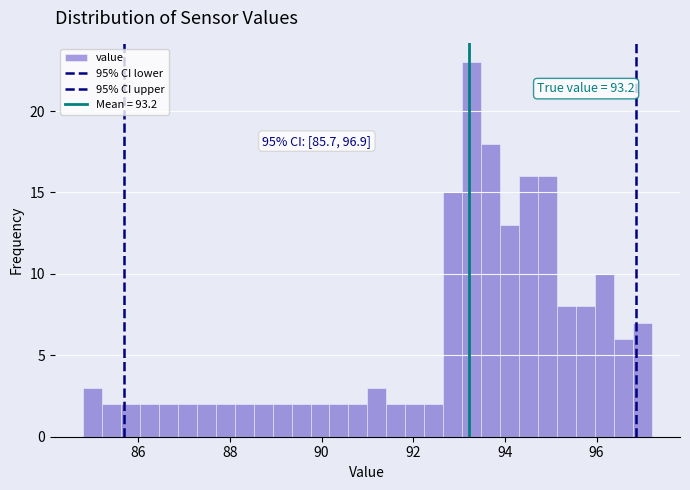

Around what value on the x-axis is the tallest bar? Give the approximate position of its centre, as read against the axis.

93.2